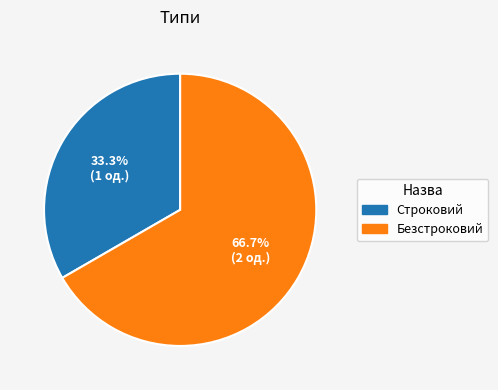

The Строковий slice represents 47% of the pie. True or false?

False